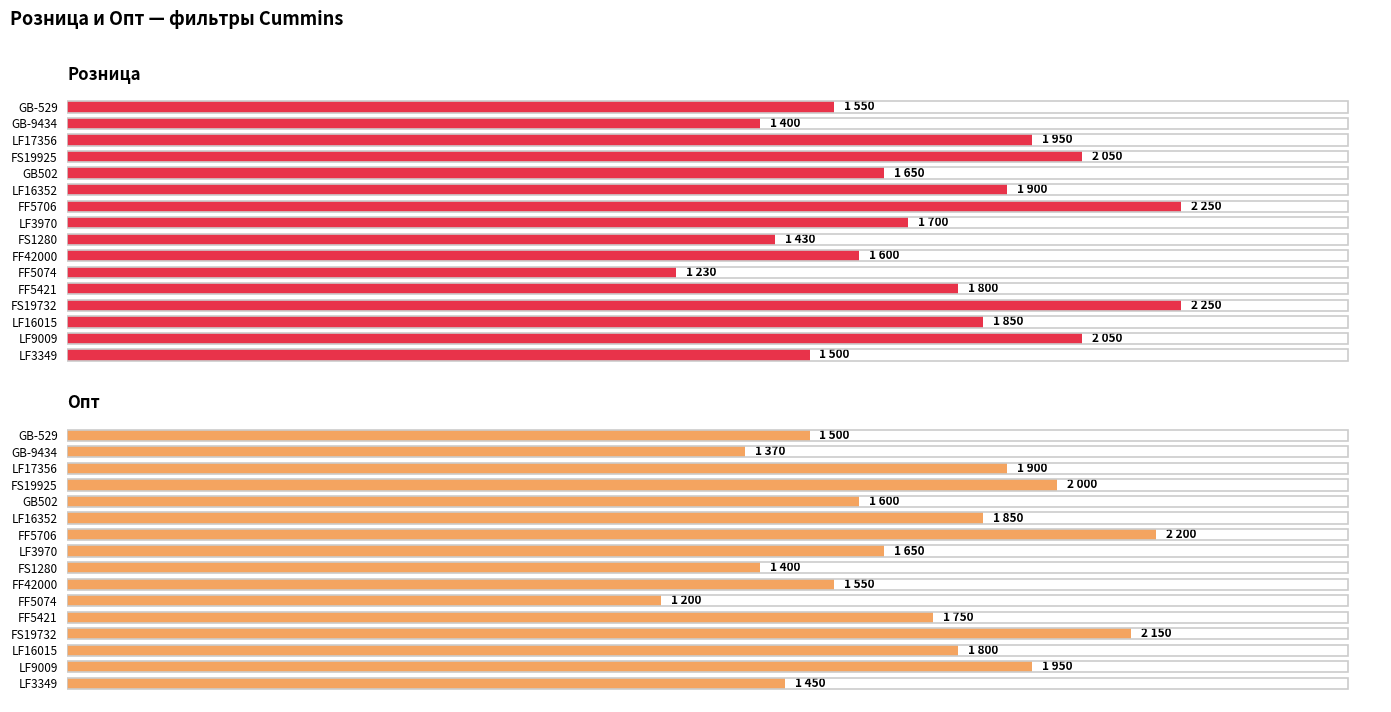

List the series in order of their overall mean, lowest first.

Опт, Розница